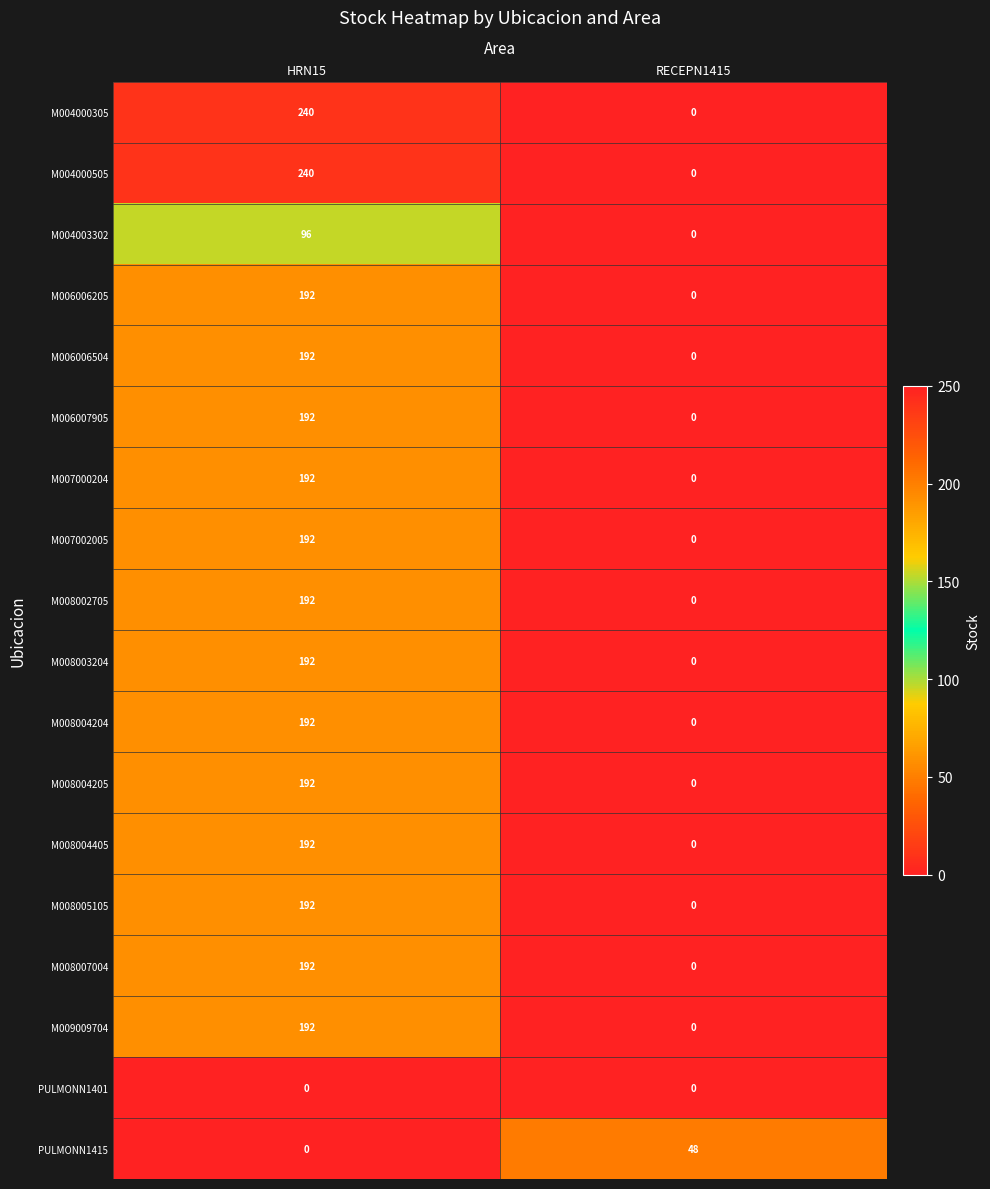

Count the number of categories in the chart.

2